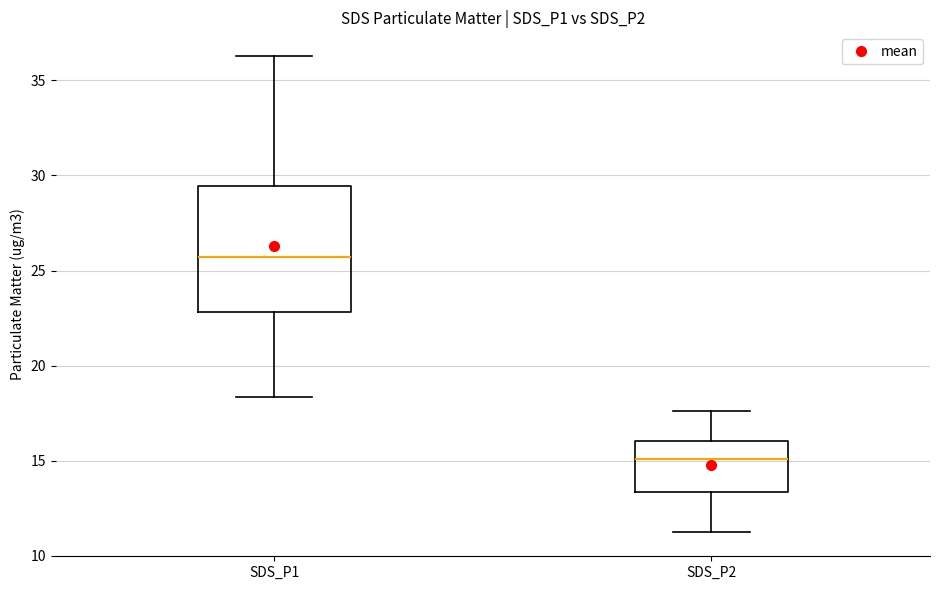

Reading left to right, read every box against the y-axis: the position of its median line, the range the box covers, and the ends of its whiskers. The values are not printed on the chart, so give them approximately, as read against the axis.

SDS_P1: median 25.5, box 23.0 to 29.5, whiskers 18.5 to 36.5
SDS_P2: median 15.0, box 13.5 to 16.0, whiskers 11.0 to 17.5